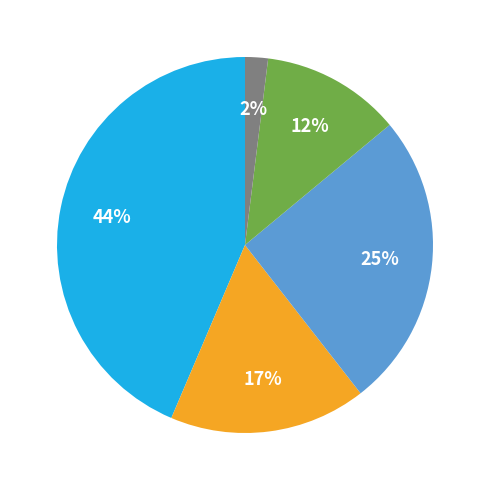

Does any single category account for the majority?

No